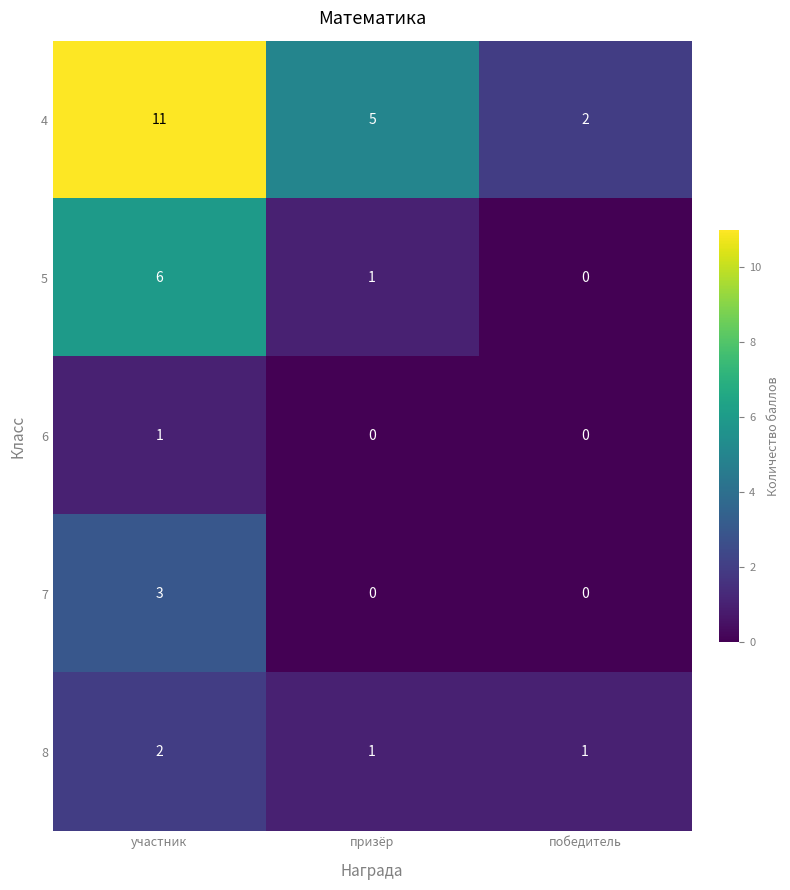

At how many categories does at least one series exceed 0?

3